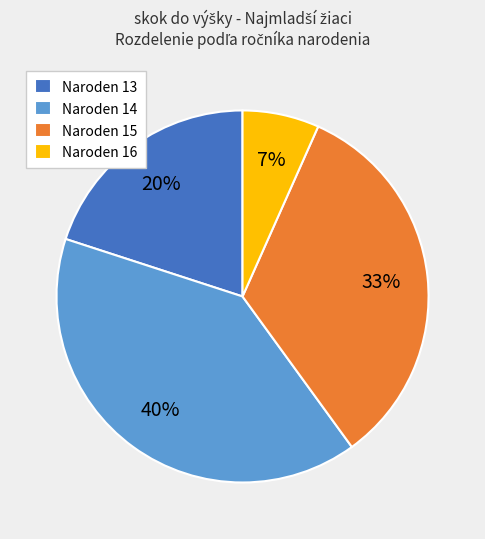

What percentage is the Naroden 16 slice, to the nearest percent?

7%